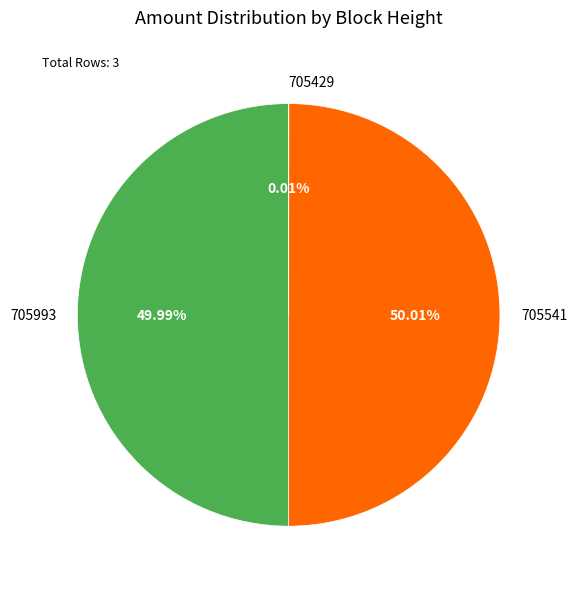

To the nearest percent, what is the average slice percentage?

33%